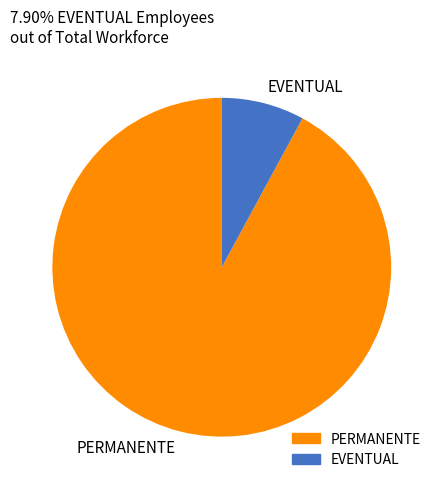

Do PERMANENTE and EVENTUAL together represent more than half of the pie?

Yes